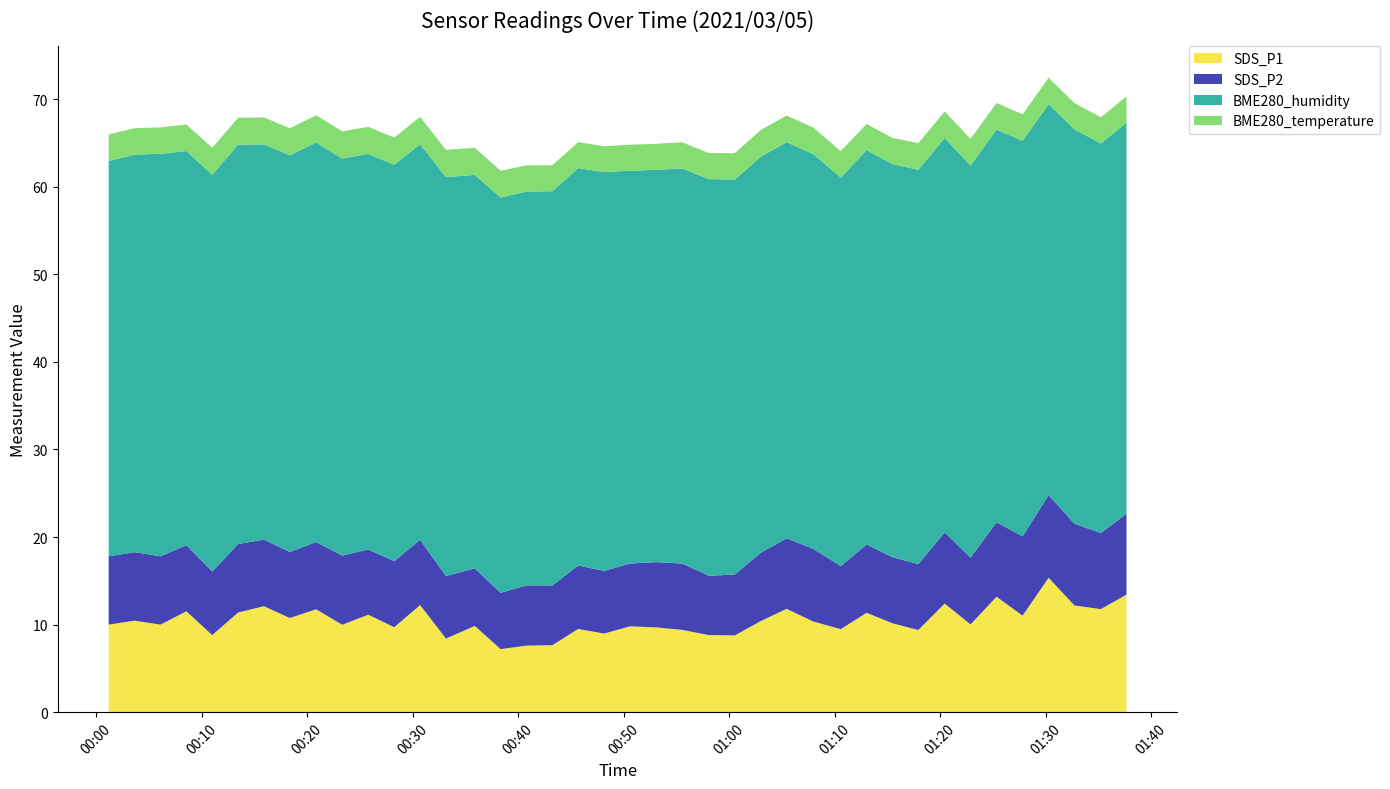

Reading right to left, list all the values displayed in this chart.

SDS_P1: 13.4	11.8	12.2	15.3	11.0	13.2	10.0	12.4	9.4	10.2	11.3	9.5	10.3	11.8	10.4	8.8	8.8	9.4	9.7	9.8	9.0	9.5	7.7	7.6	7.2	9.8	8.4	12.2	9.7	11.1	10.0	11.8	10.8	12.1	11.4	8.8	11.5	10.0	10.4	10.0
SDS_P2: 9.2	8.7	9.3	9.4	9.1	8.5	7.6	8.1	7.5	7.5	7.8	7.2	8.3	8.1	7.8	7.0	6.8	7.6	7.5	7.2	7.2	7.2	6.8	6.9	6.4	6.6	7.2	7.5	7.5	7.5	7.9	7.7	7.5	7.6	7.8	7.2	7.5	7.8	7.8	7.8
BME280_humidity: 44.6	44.5	45.0	44.6	45.2	44.9	44.8	45.0	45.0	44.9	45.0	44.4	45.1	45.2	45.2	45.1	45.3	45.1	44.8	44.9	45.5	45.4	45.0	45.0	45.1	44.9	45.5	45.2	45.3	45.2	45.3	45.6	45.3	45.1	45.6	45.3	45.0	46.0	45.4	45.1
BME280_temperature: 3.0	3.0	3.0	3.0	3.0	3.0	3.0	3.0	3.0	3.0	3.0	3.0	3.0	3.0	3.0	3.0	3.0	3.0	3.0	3.0	3.0	3.0	3.0	3.0	3.0	3.1	3.1	3.1	3.1	3.1	3.1	3.1	3.1	3.1	3.1	3.1	3.0	3.0	3.0	3.0